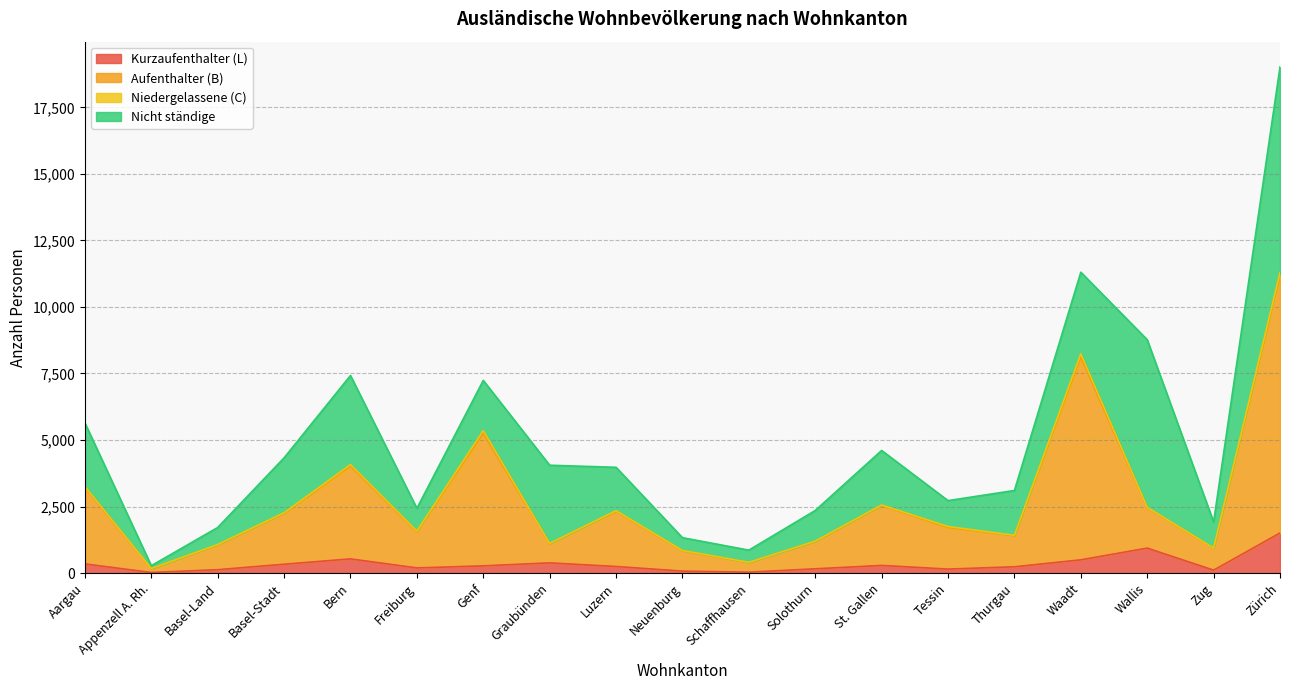

The Aufenthalter (B) series shows 8243 at Waadt. True or false?

True